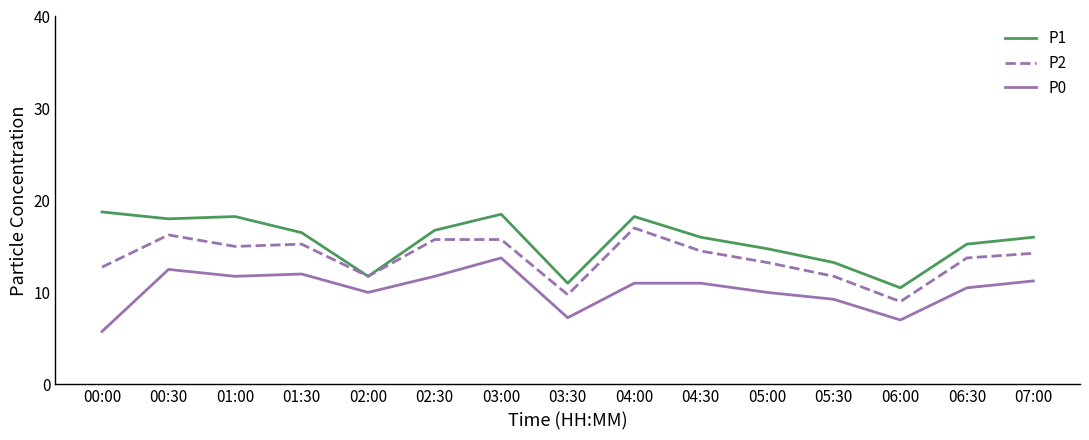

Read the P0 value at 06:00.

7.0